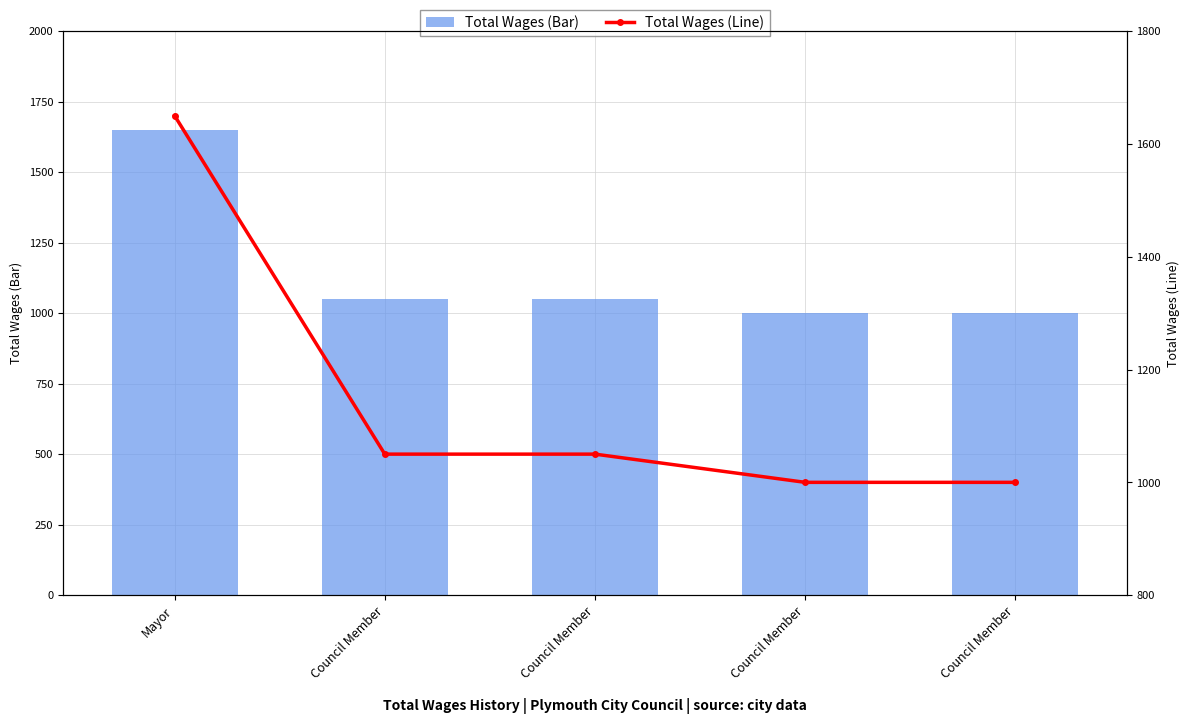

What is the difference between the Total Wages (Line) values at Council Member and Mayor?

650